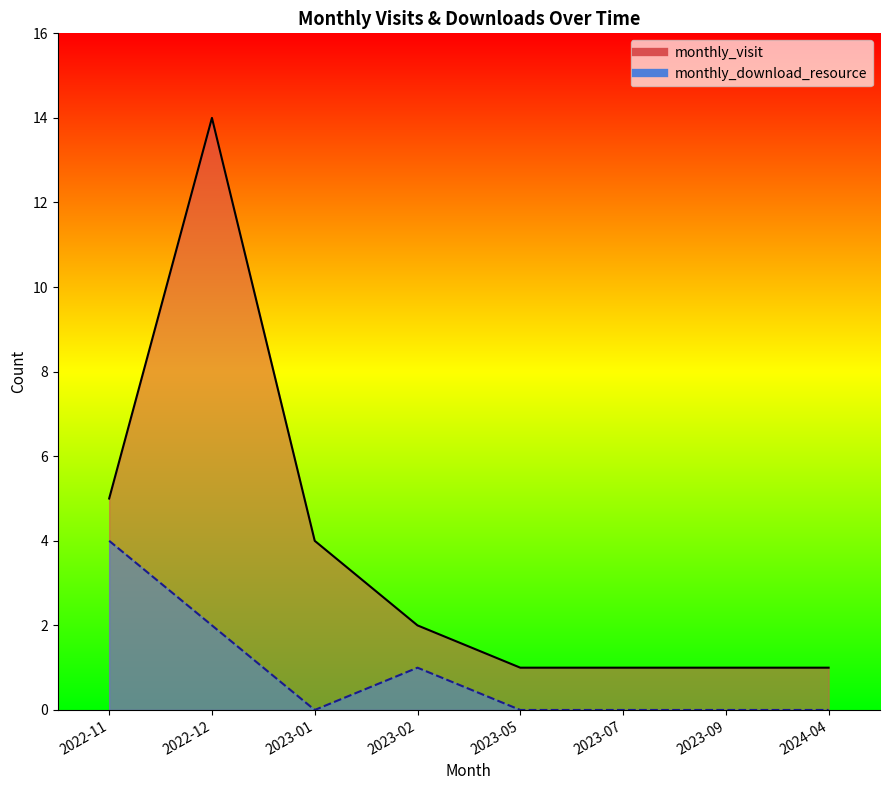

What is the spread (max minus min) of values at 2023-01?

4